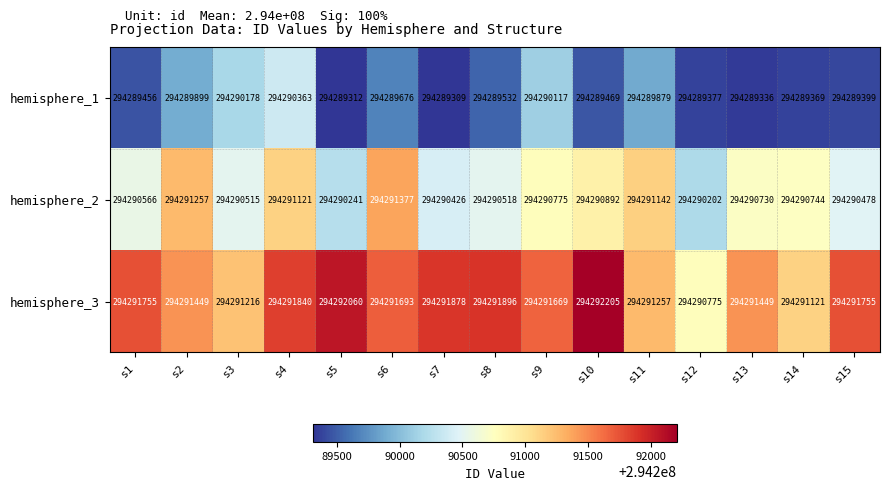

What is the smallest value displayed?

294289309